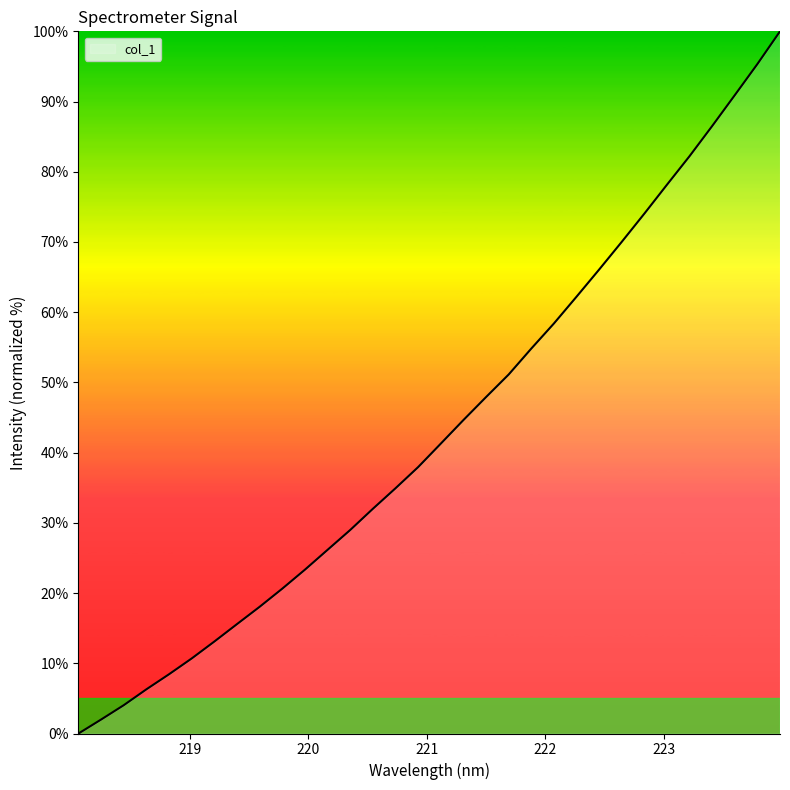

What is the difference between the maximum and minimum values?

100.0